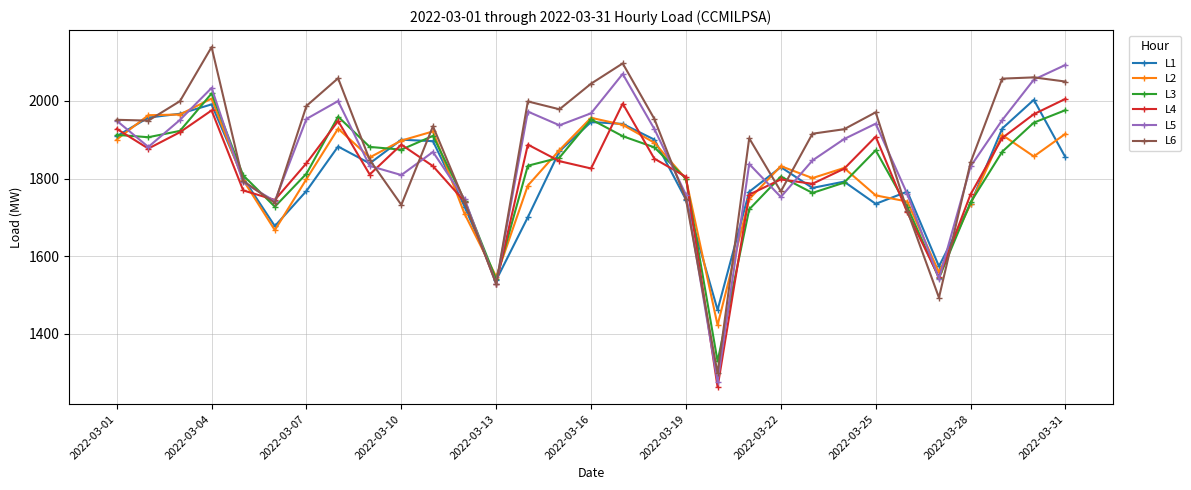

What is the greatest value displayed?

2138.5